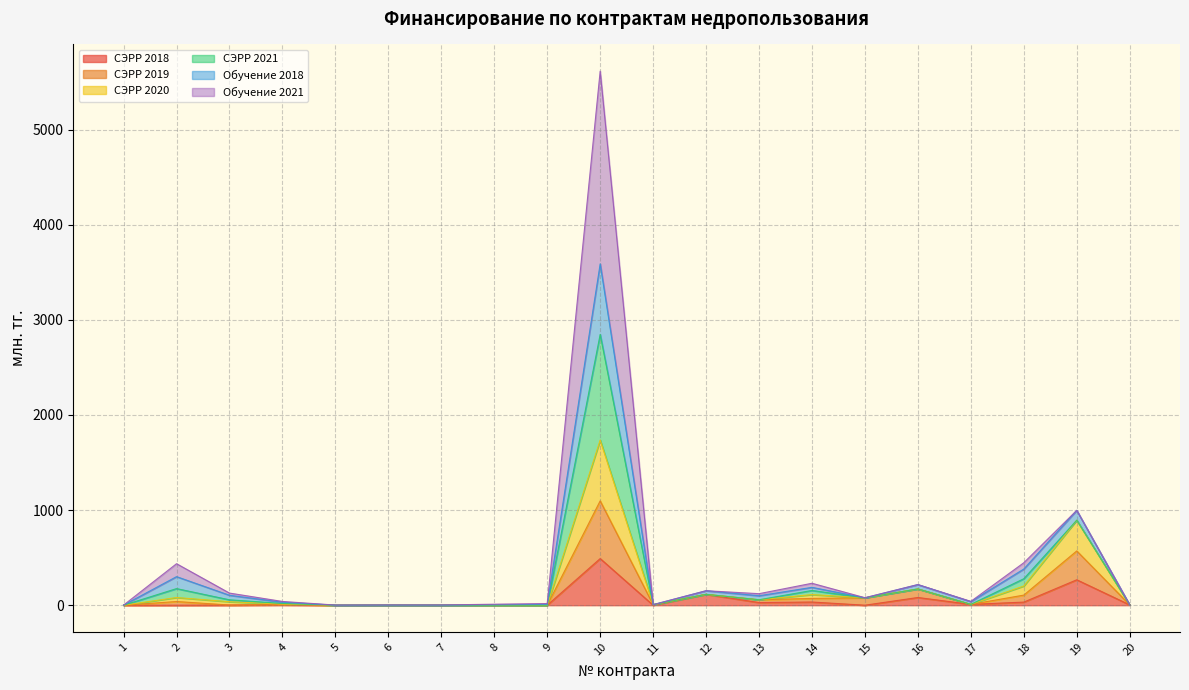

At which category is the sum across all series the highest?

10